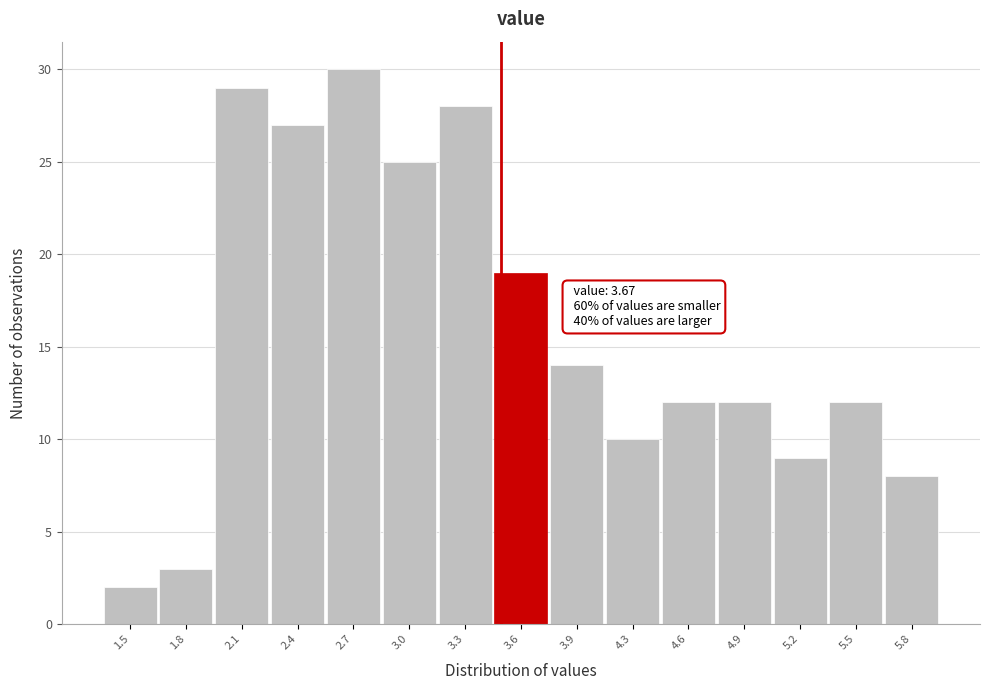

Reading left to right, list all the values displayed in this chart.

2	3	29	27	30	25	28	19	14	10	12	12	9	12	8